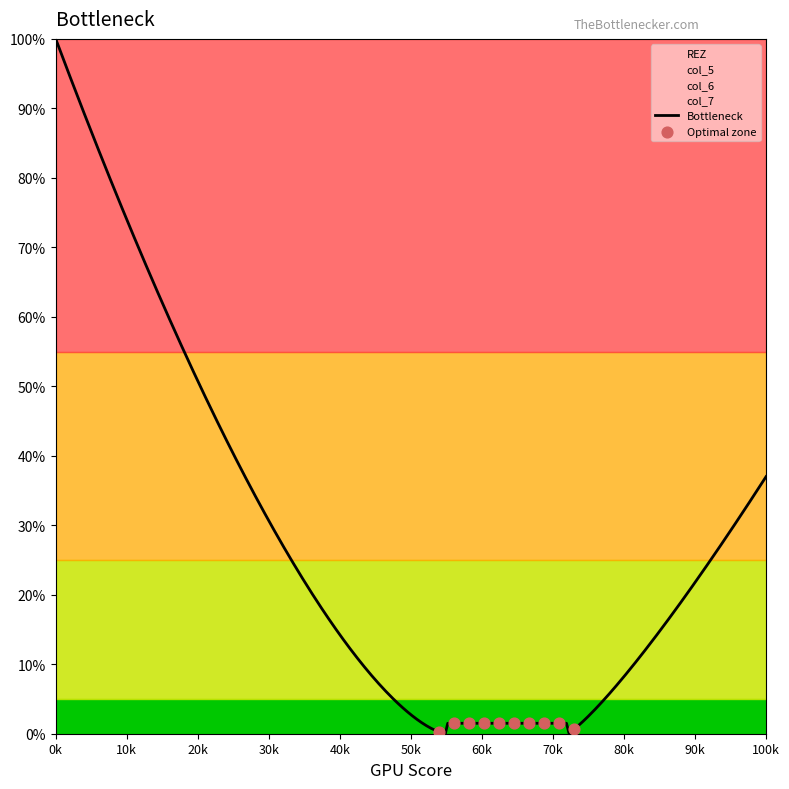

At how many categories does at least one series exceed 31?

3